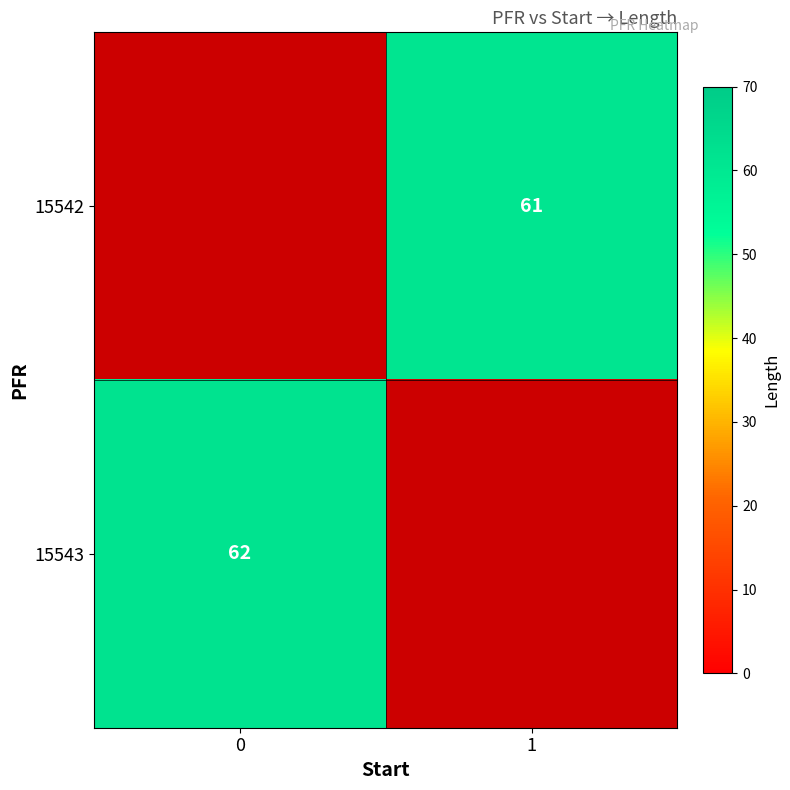

The value of row_1 at 0 is 15. True or false?

False